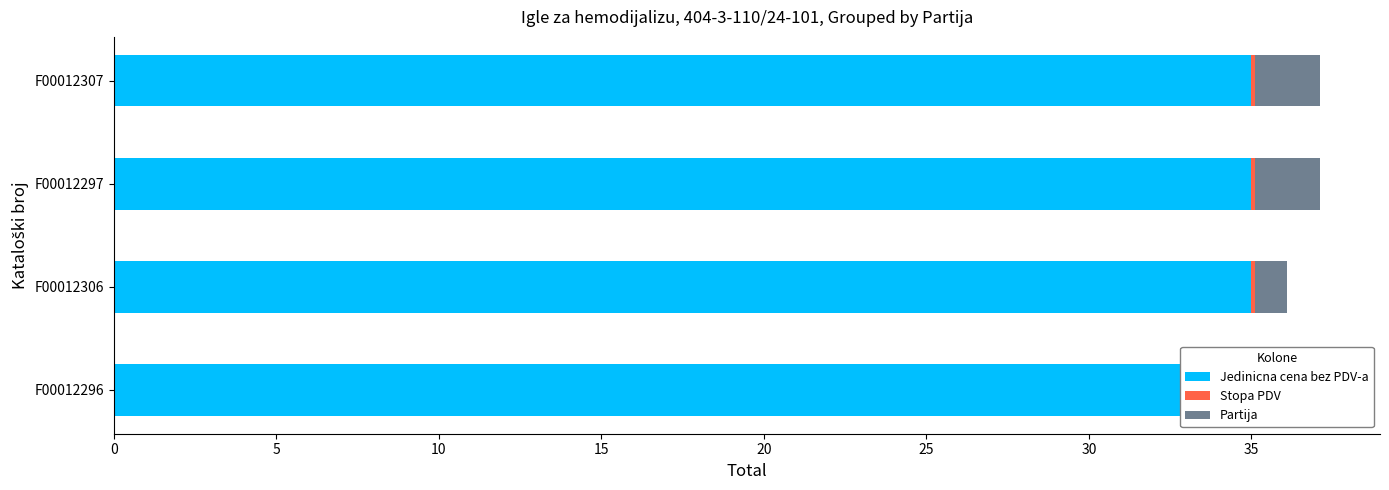

Reading right to left, list all the values displayed in this chart.

Jedinicna cena bez PDV-a: 0.5	0.5	0.5	0.5
Stopa PDV: 0.5	0.5	0.5	0.5
Partija: 2.0	2.0	1.0	1.0